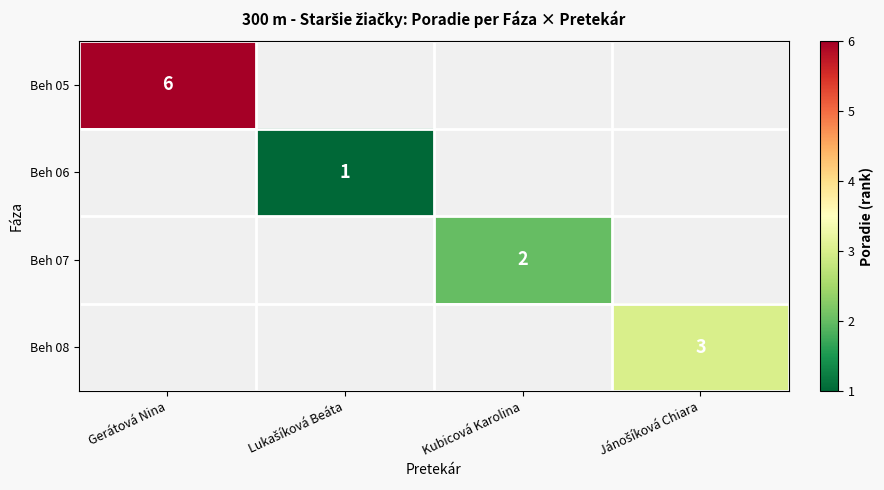

How many series are shown in this chart?

4